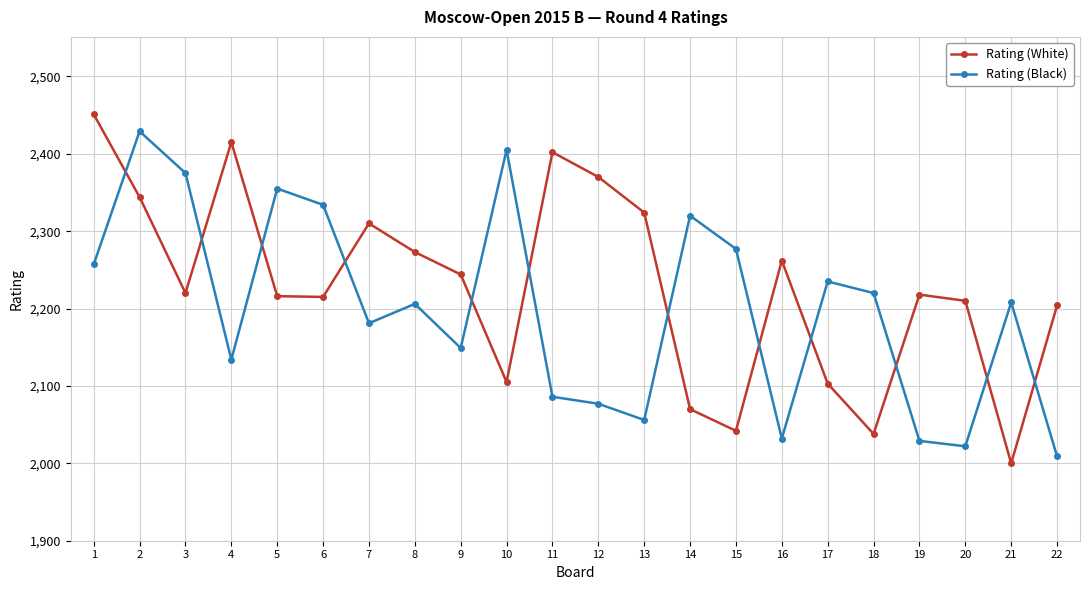

Where is the first local maximum for Rating (Black)?

2